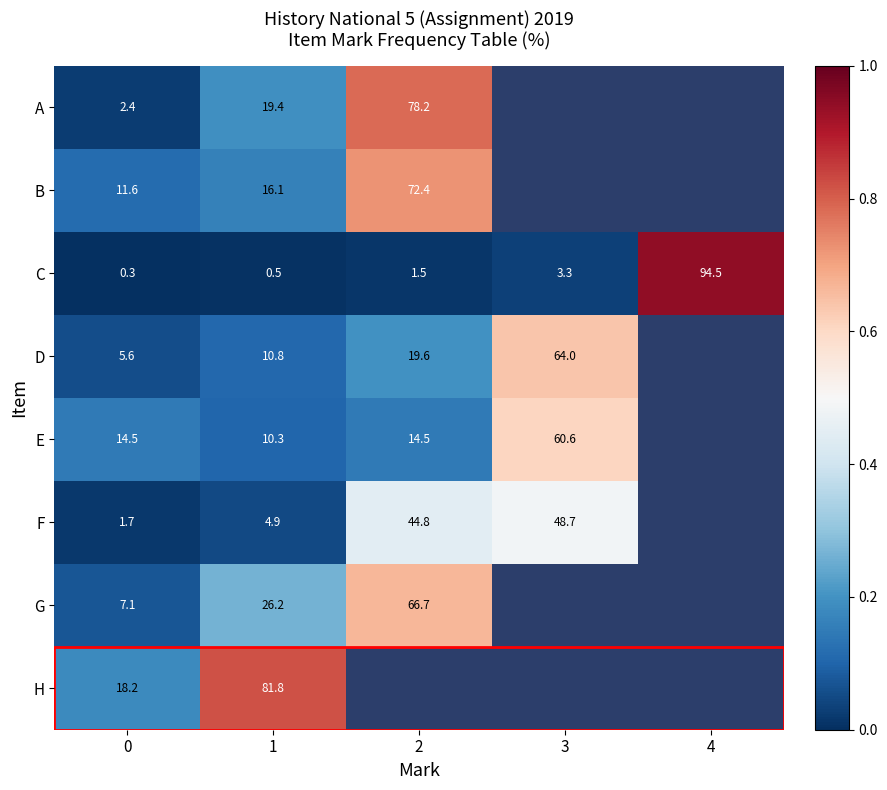

How many values in the C series are below 1?

2